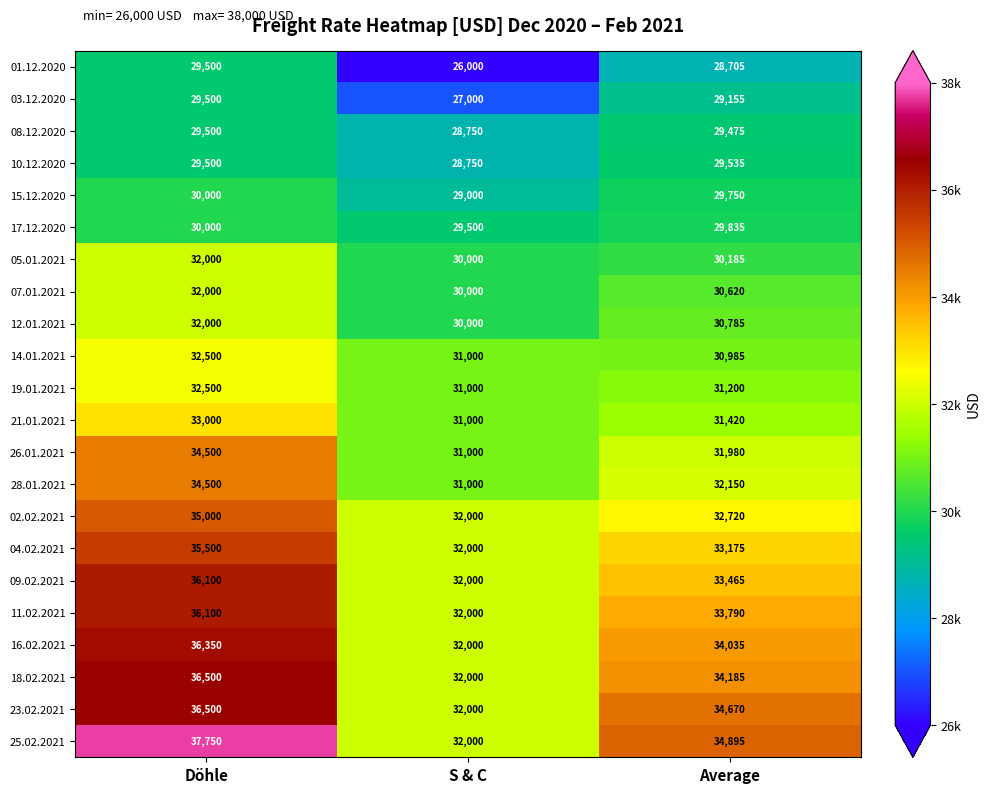

At which label is 11.02.2021 closest to 34050?

Average